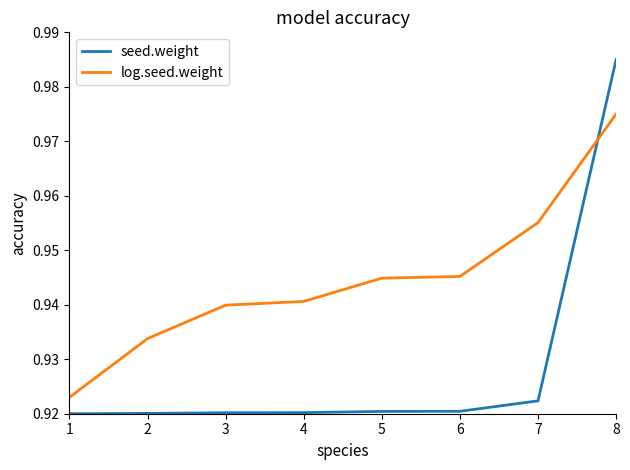

What is the total value across all series at 8?

2.0